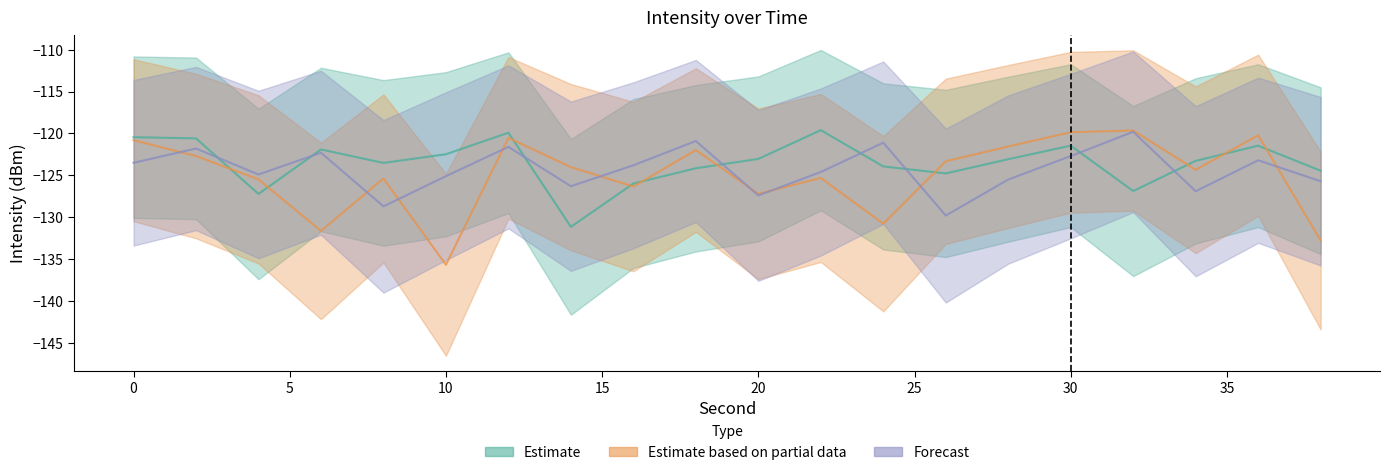

What is the average value of the Estimate based on partial data series?

-125.0